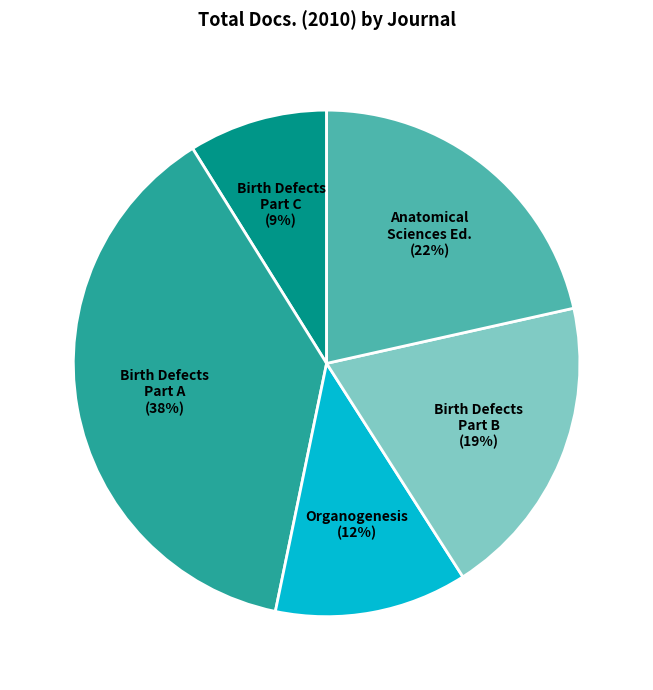

To the nearest percent, what is the average slice percentage?

20%